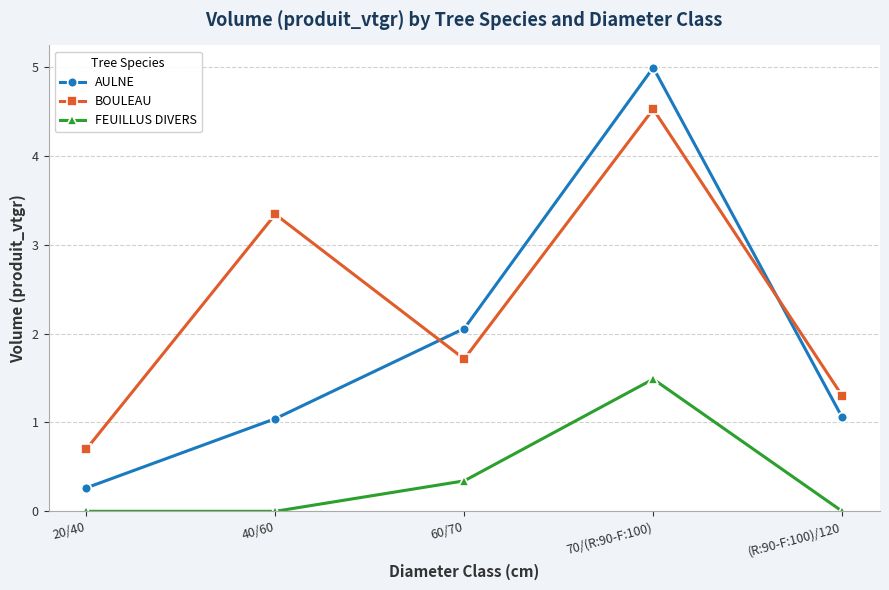

What is the label of the 2nd point from the right?

70/(R:90-F:100)